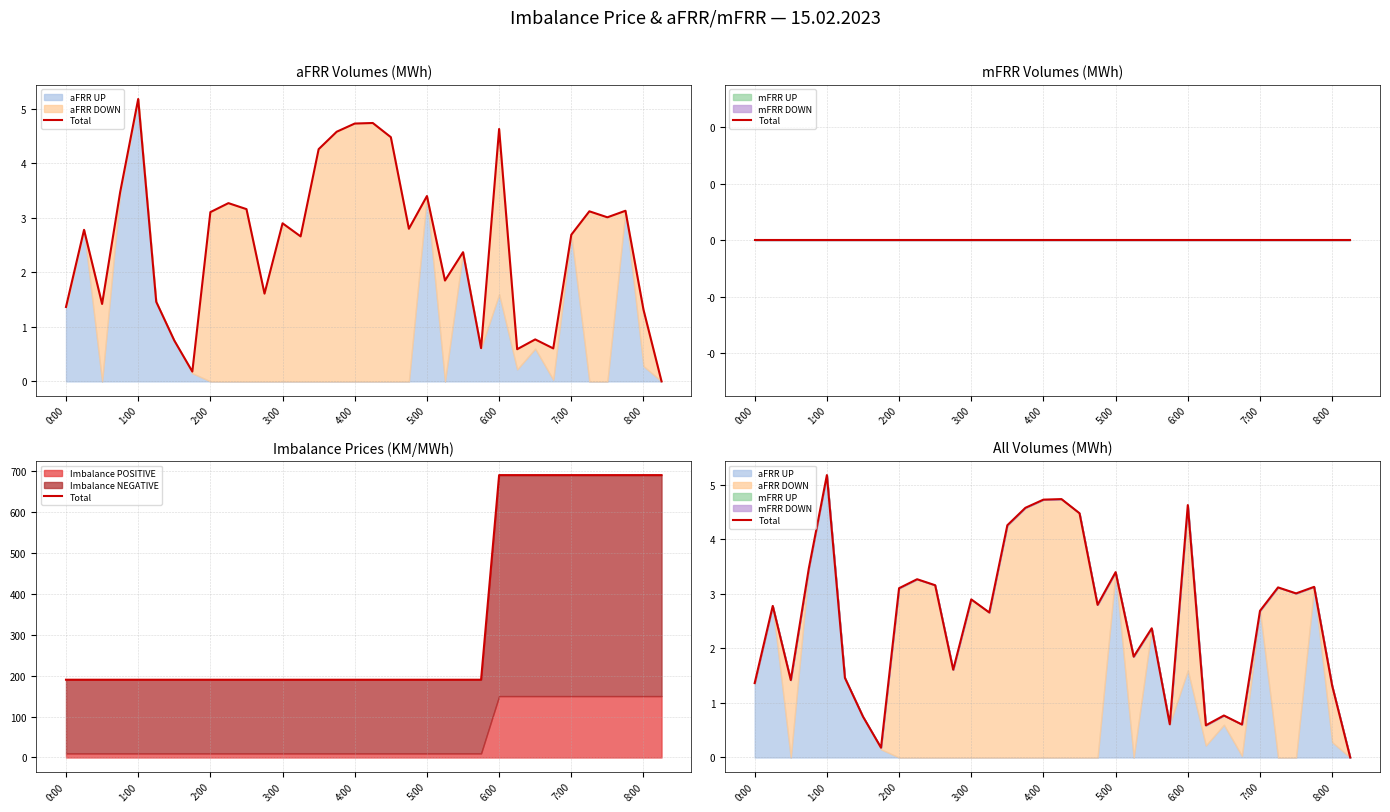

True or false: there are more than 1 points higher than both neighbors.

True